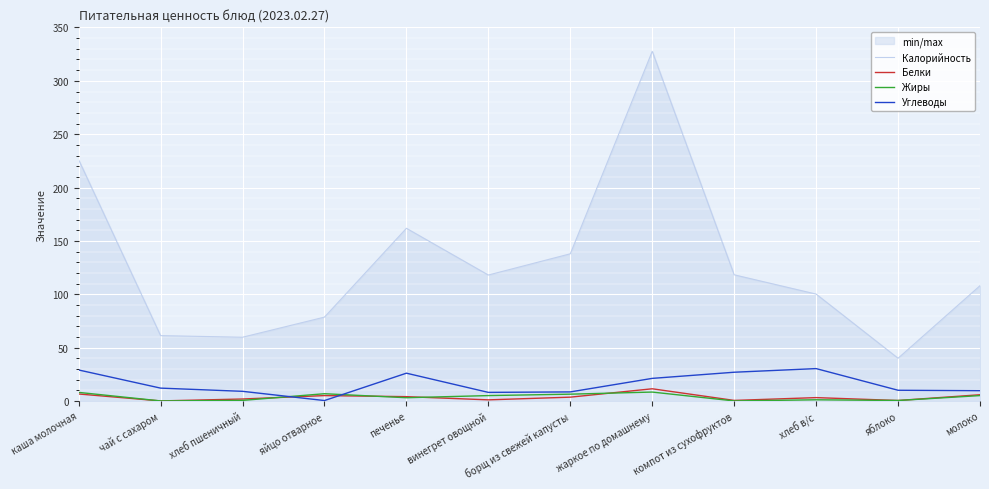

What is the sum of all Жиры values?

44.3